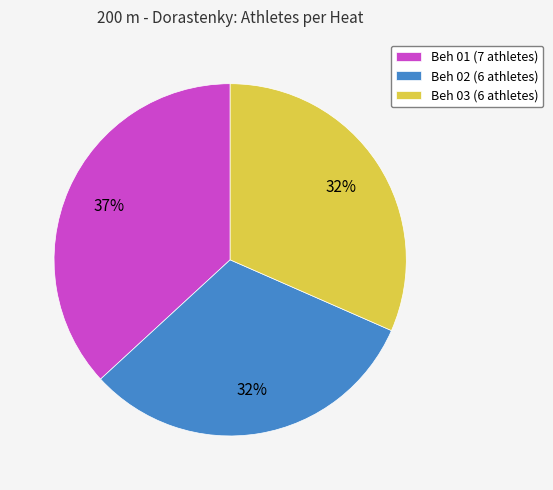

Count the number of slices in the pie.

3